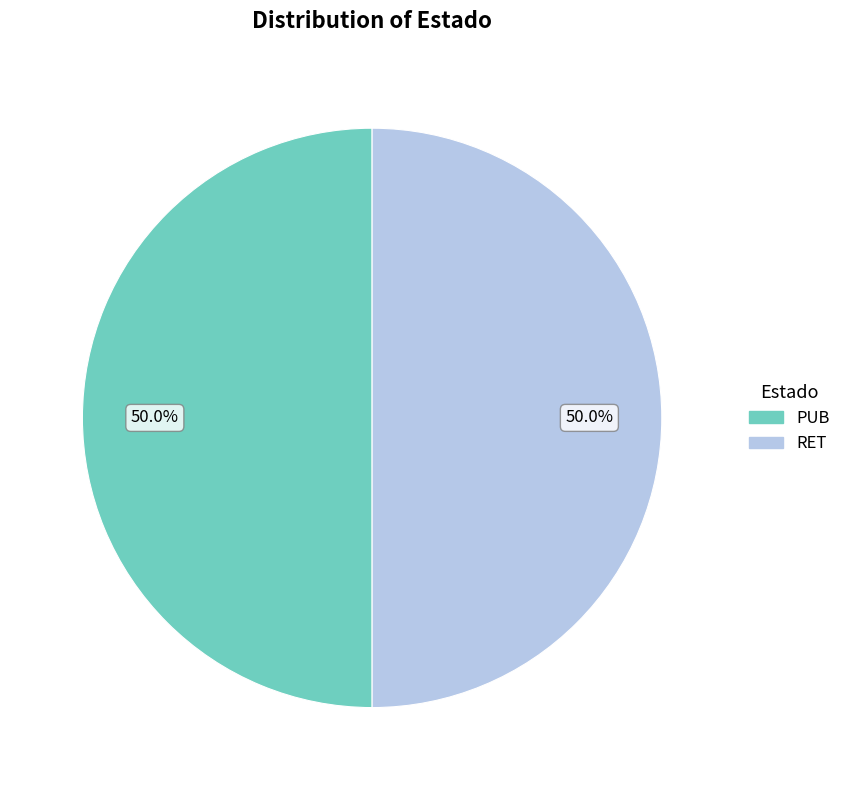

What portion of the pie excludes PUB?

50.0%